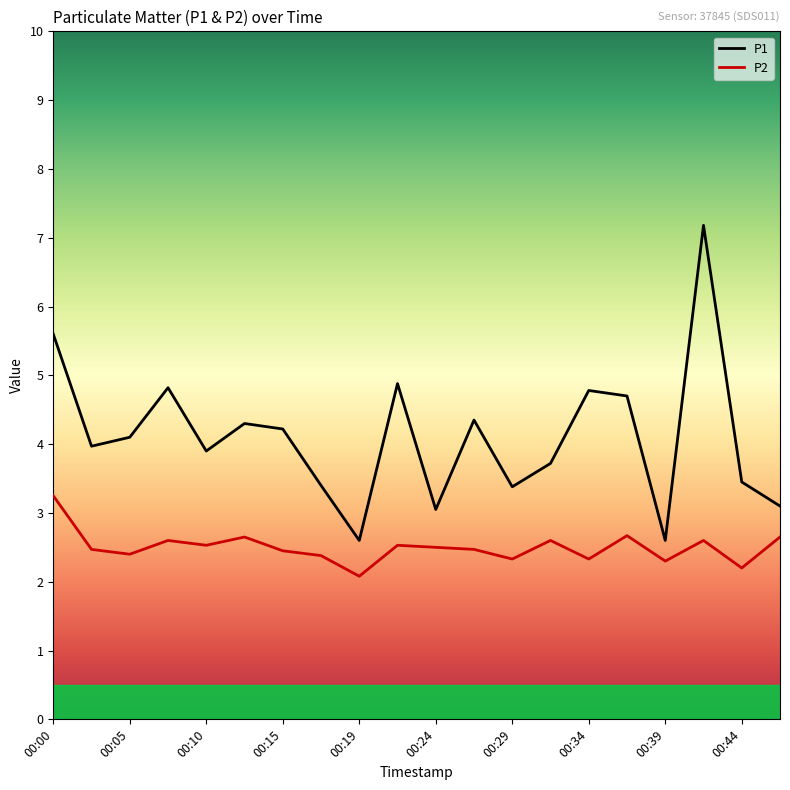

True or false: P1 and P2 cross at least once.

False